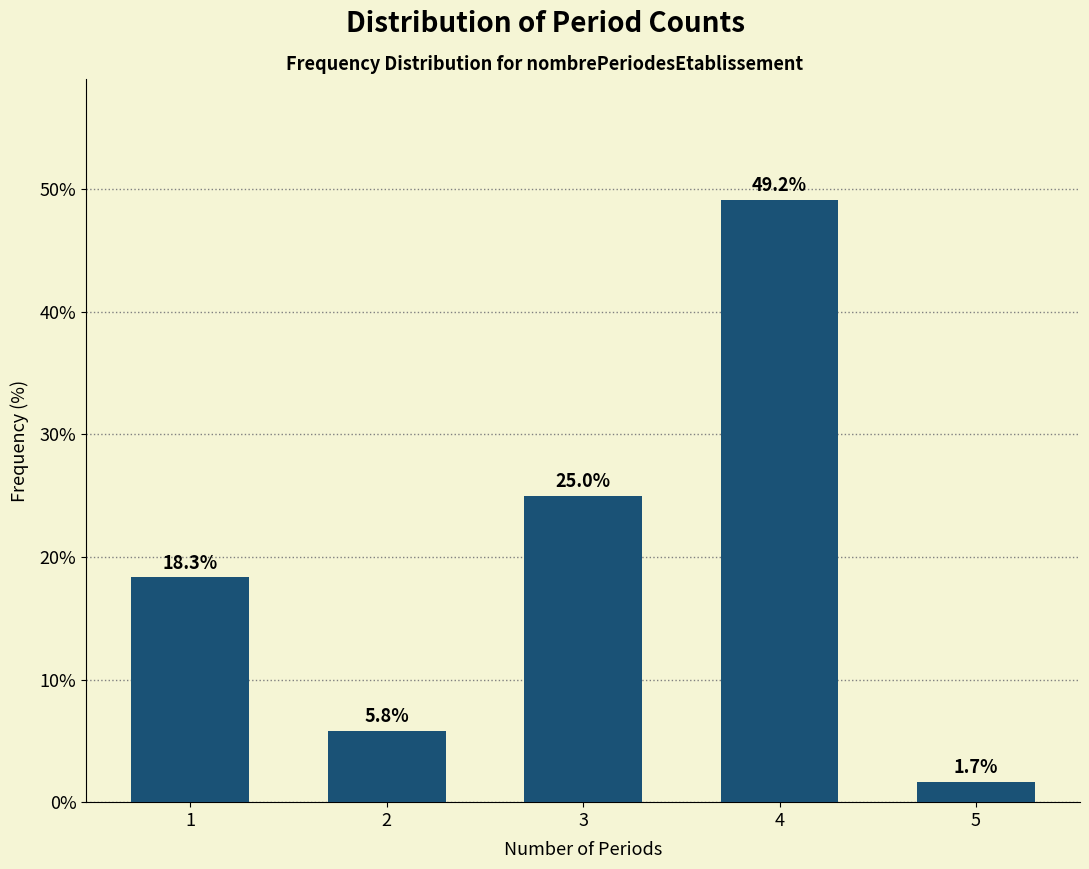

Reading left to right, list all the values displayed in this chart.

18.3	5.8	25.0	49.2	1.7